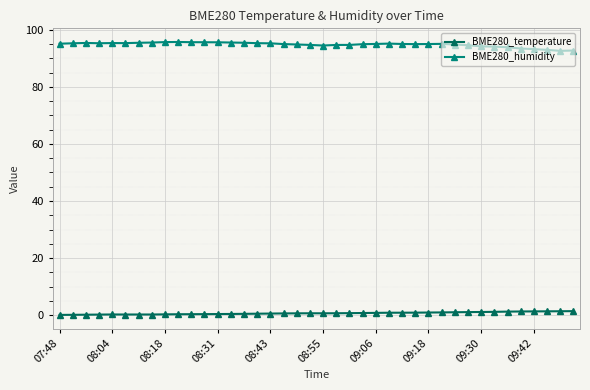

What is the average value of the BME280_temperature series?

0.7